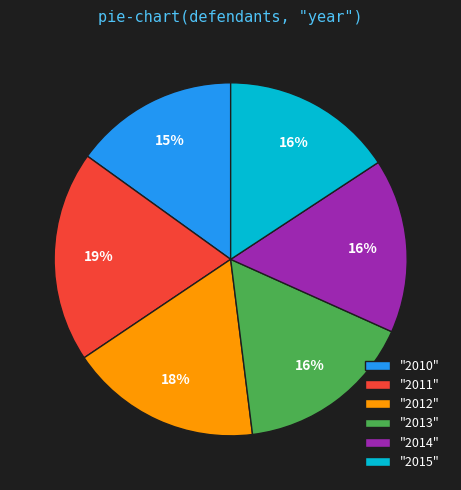

To the nearest percent, what portion does "2011" represent?

19%